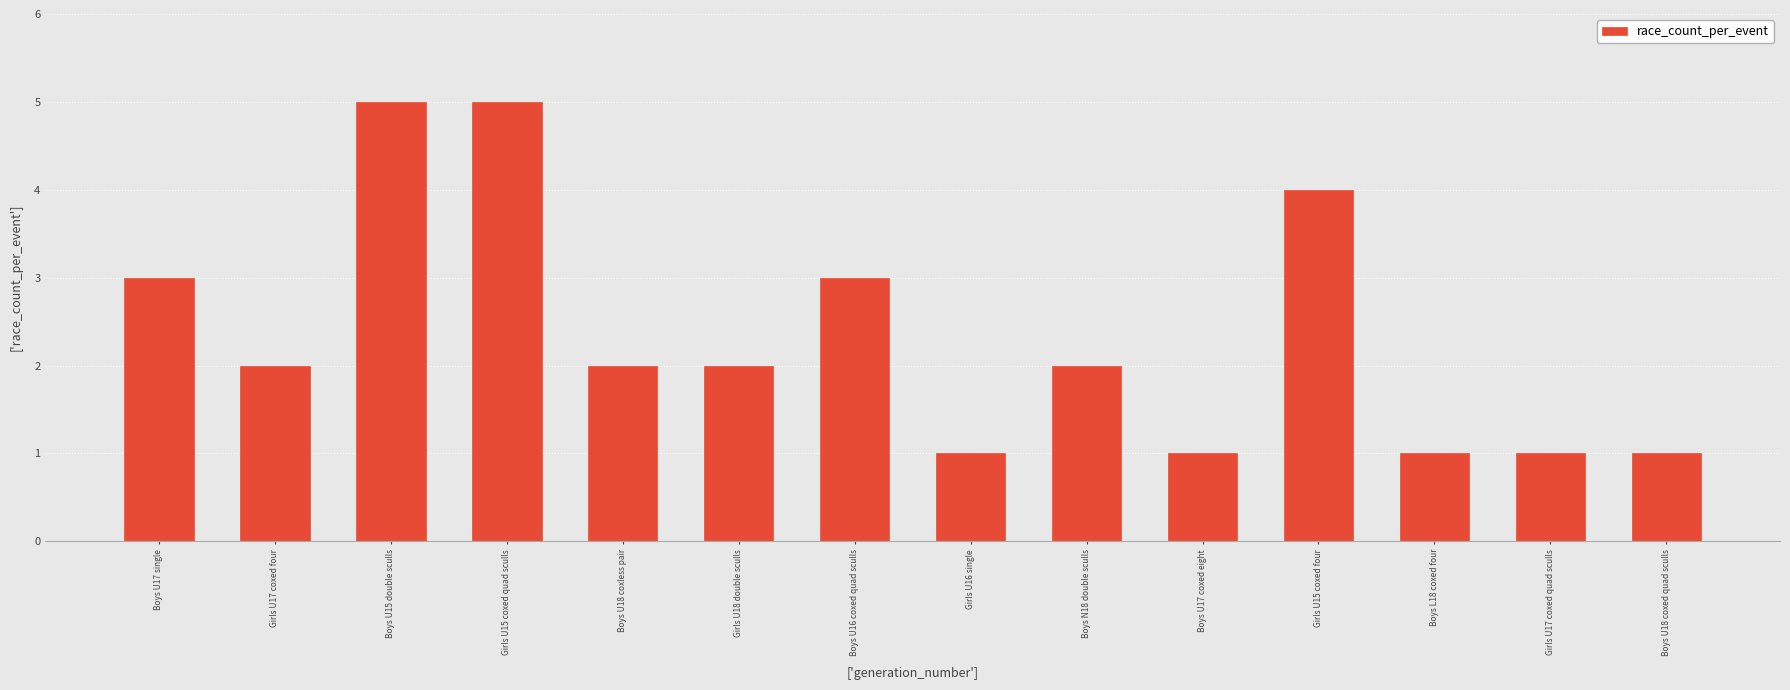

How many data points does each series have?

14